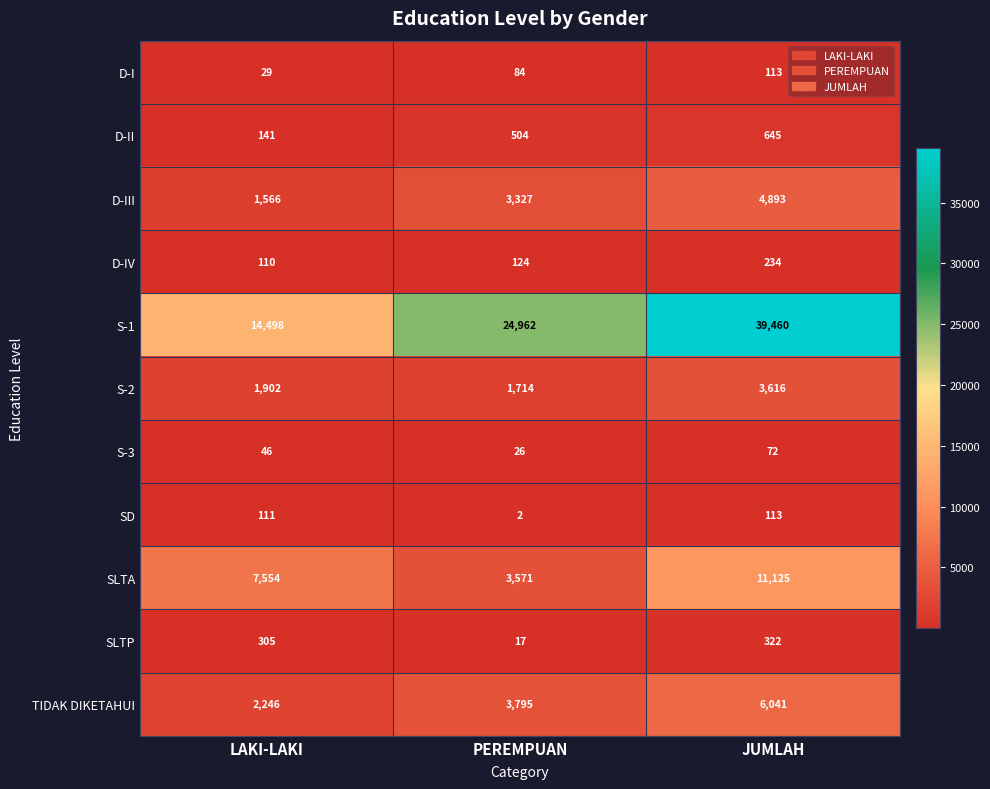

How many data points does each series have?

3